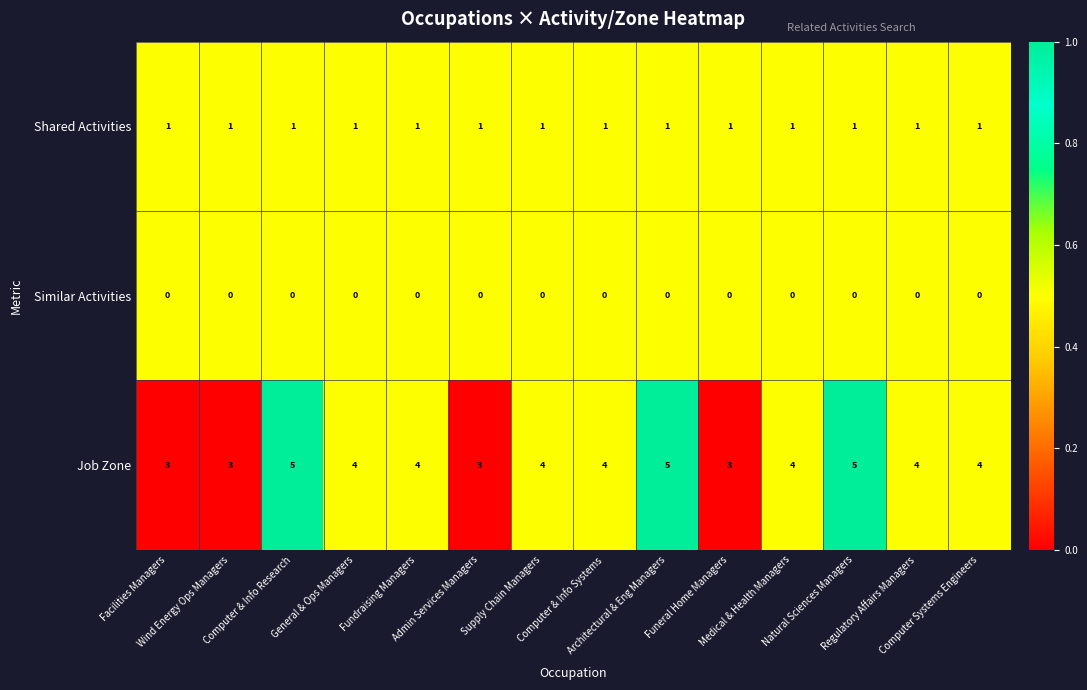

Rank the series by their maximum value, from highest to lowest.

Job Zone, Shared Activities, Similar Activities